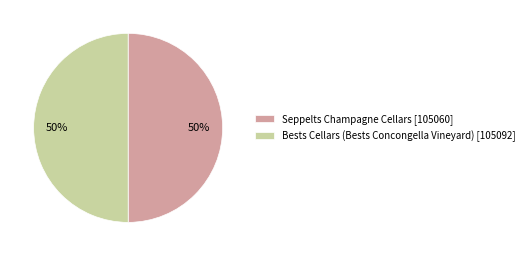

How many slices are in this pie chart?

2